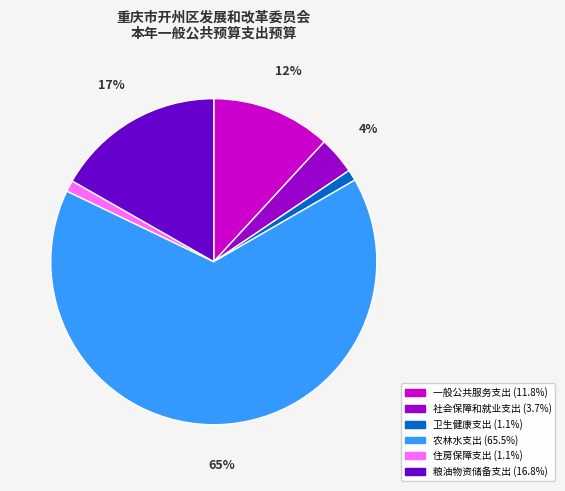

To the nearest percent, what is the difference between the 粮油物资储备支出 and 一般公共服务支出 slice percentages?

5%